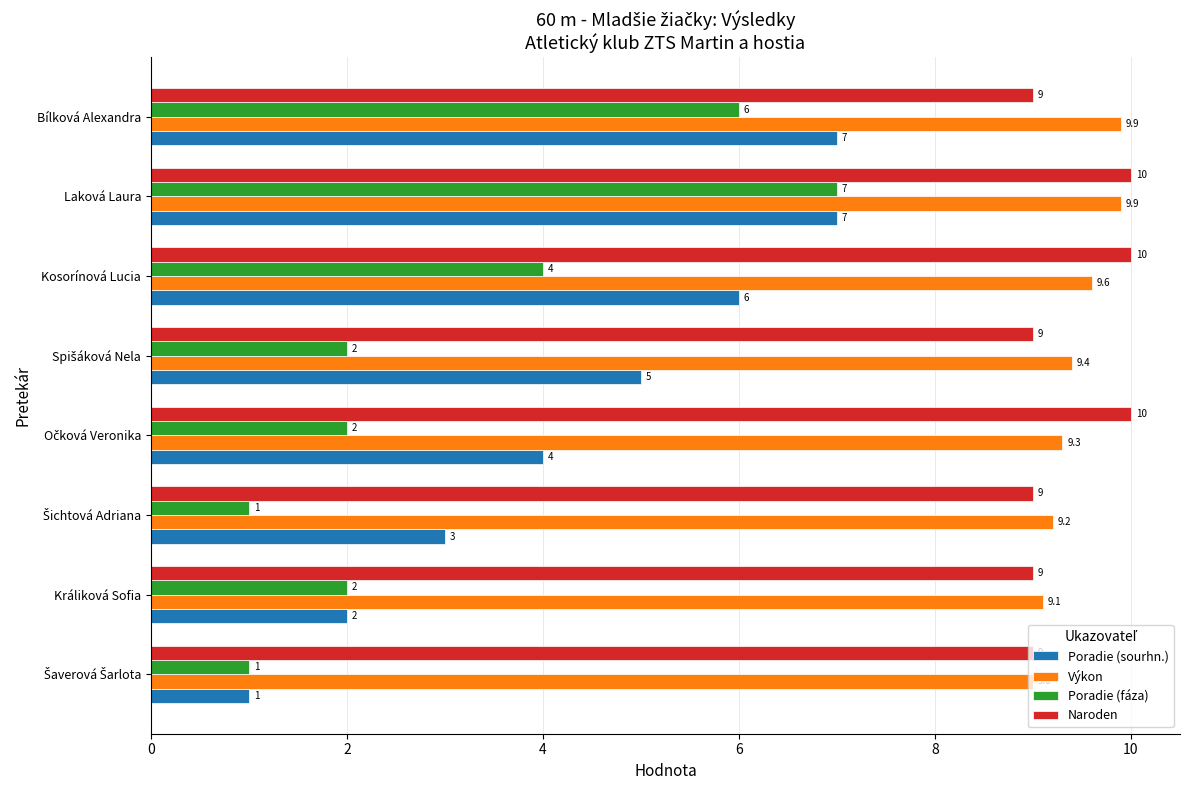

What is the difference between the maximum and minimum values in the Poradie (fáza) series?

6.0